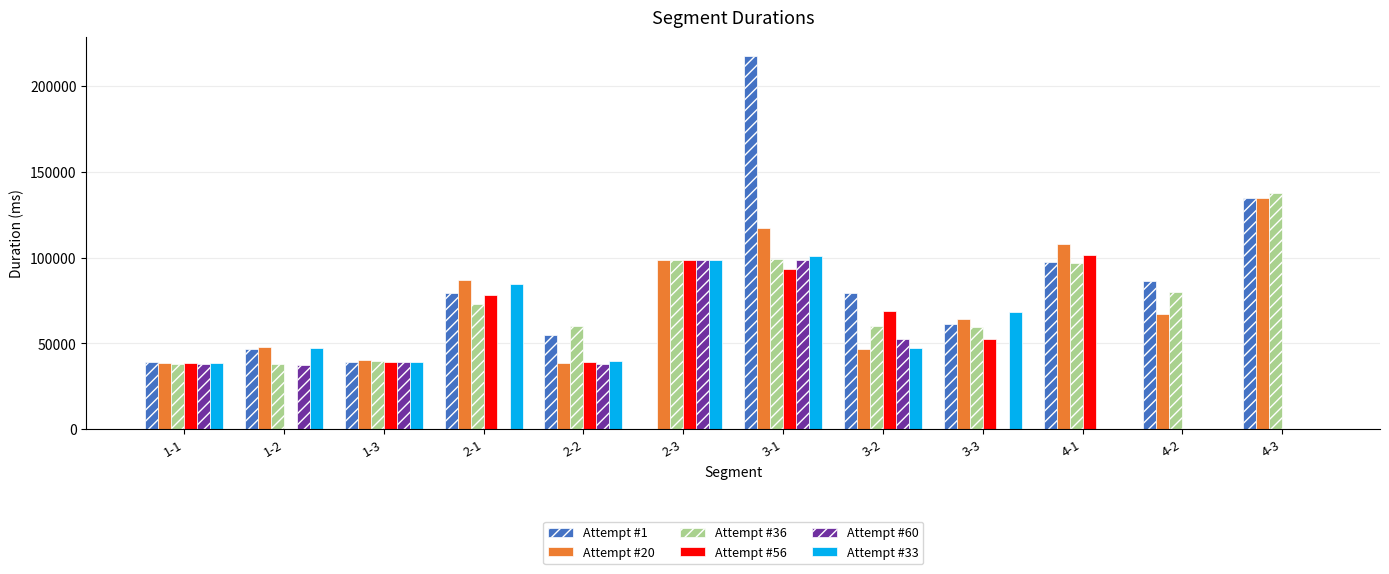

What is the maximum value shown in the chart?

217493